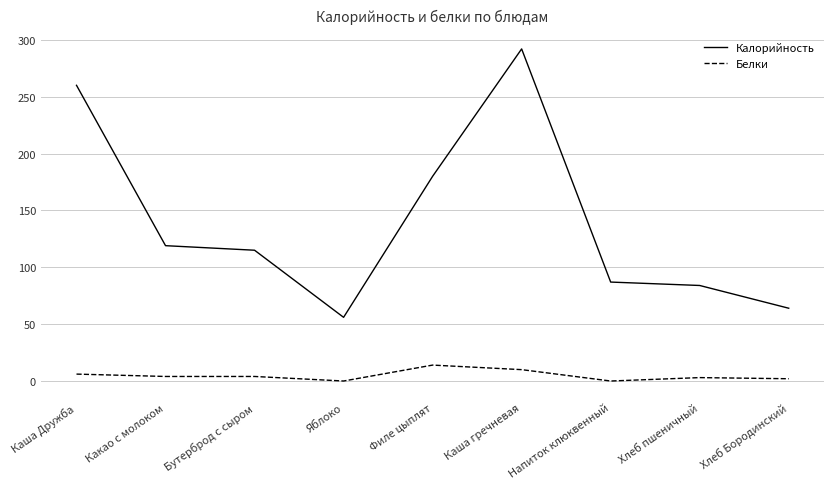

Which series has the widest spread of values?

Калорийность